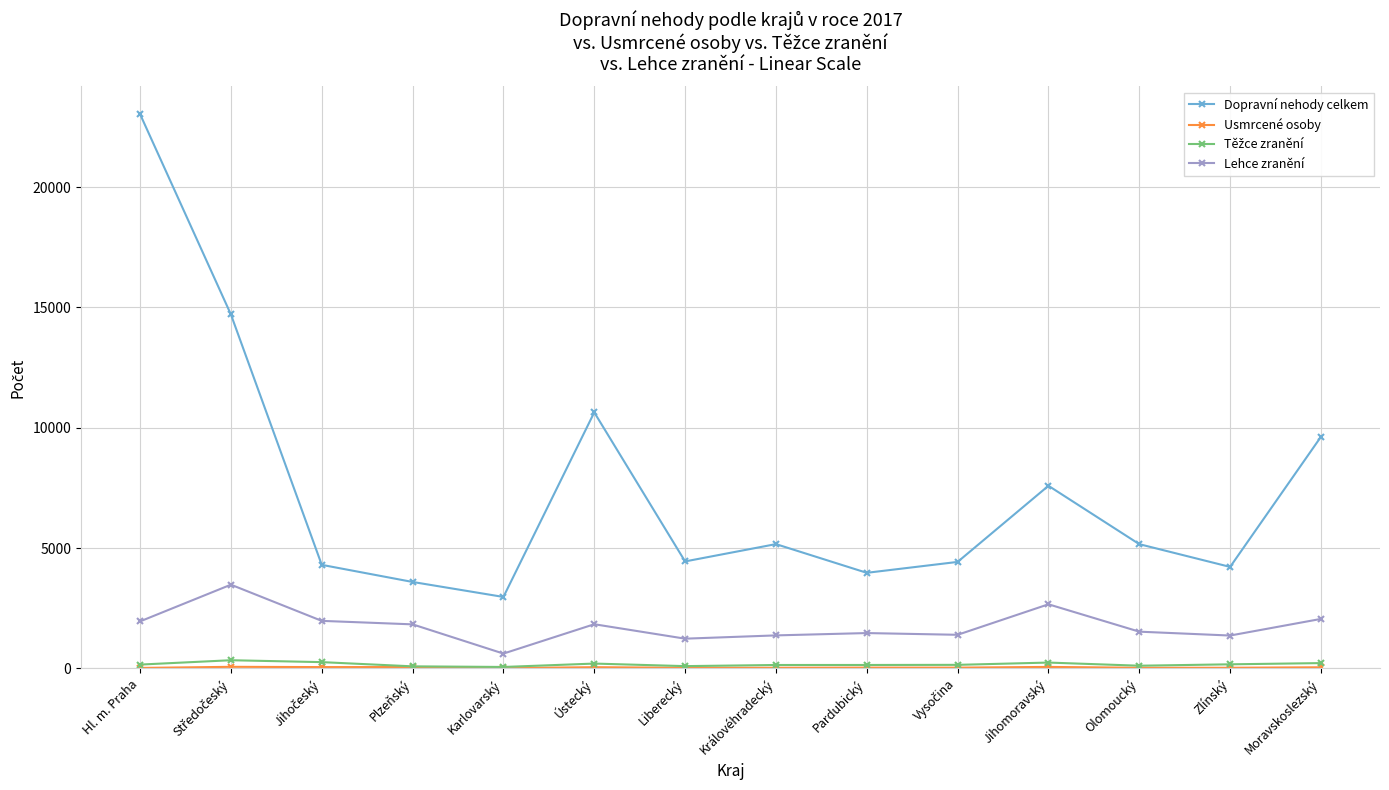

Which series has the widest spread of values?

Dopravní nehody celkem